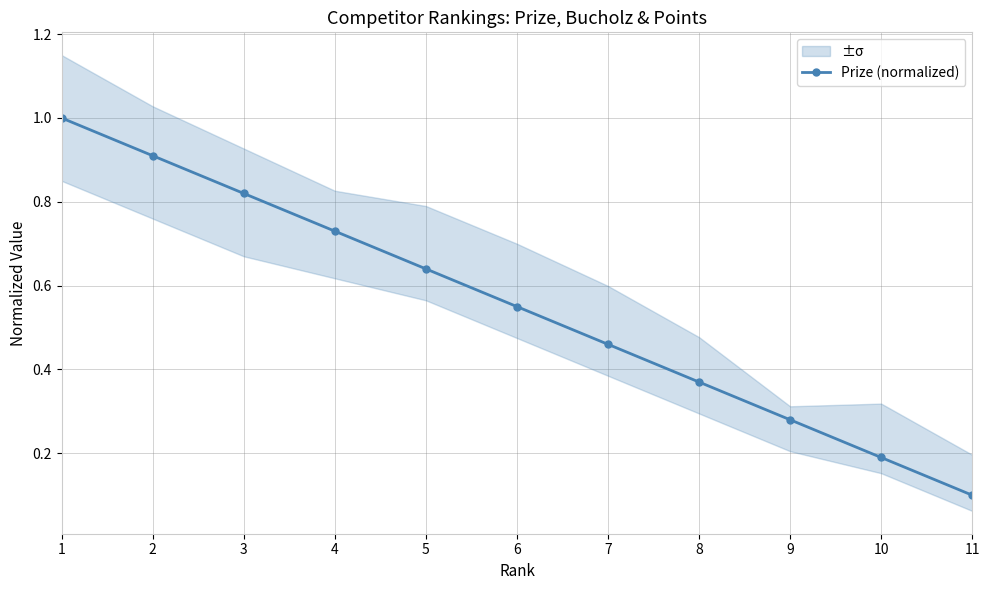

What is the average value?

0.5